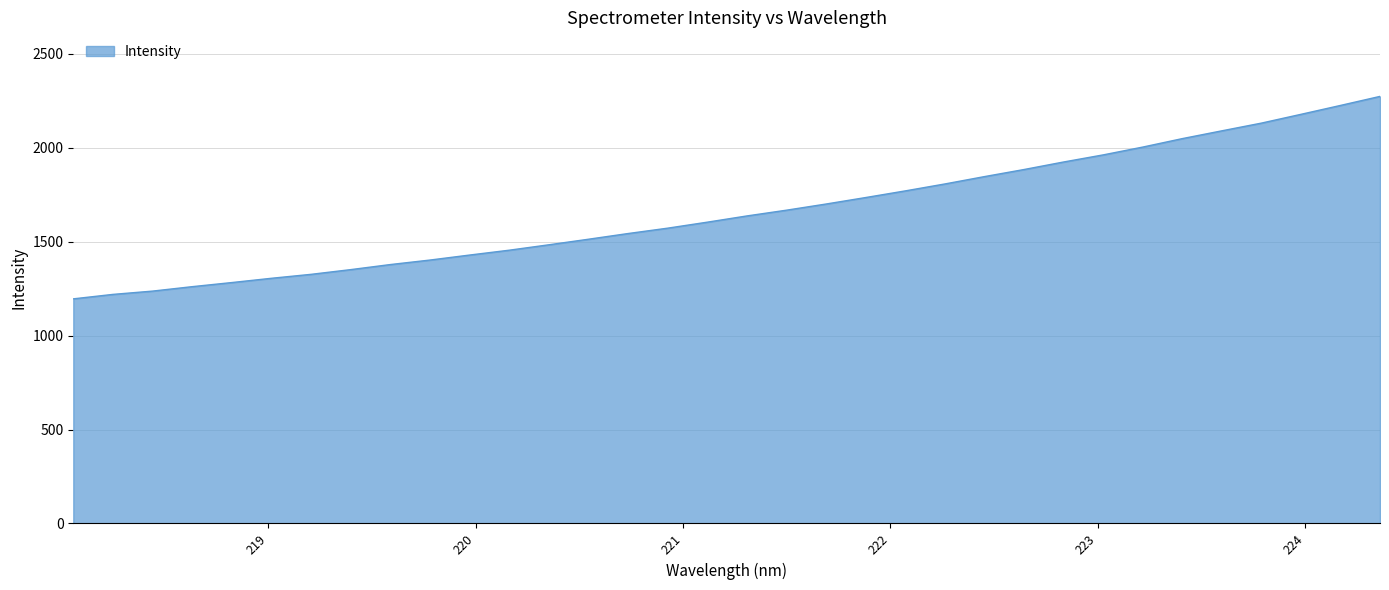

How many lines are shown in the chart?

1